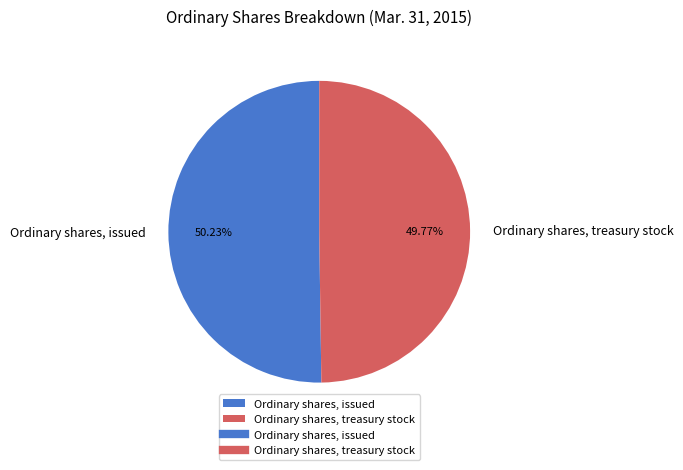

How many segments does this pie chart have?

2